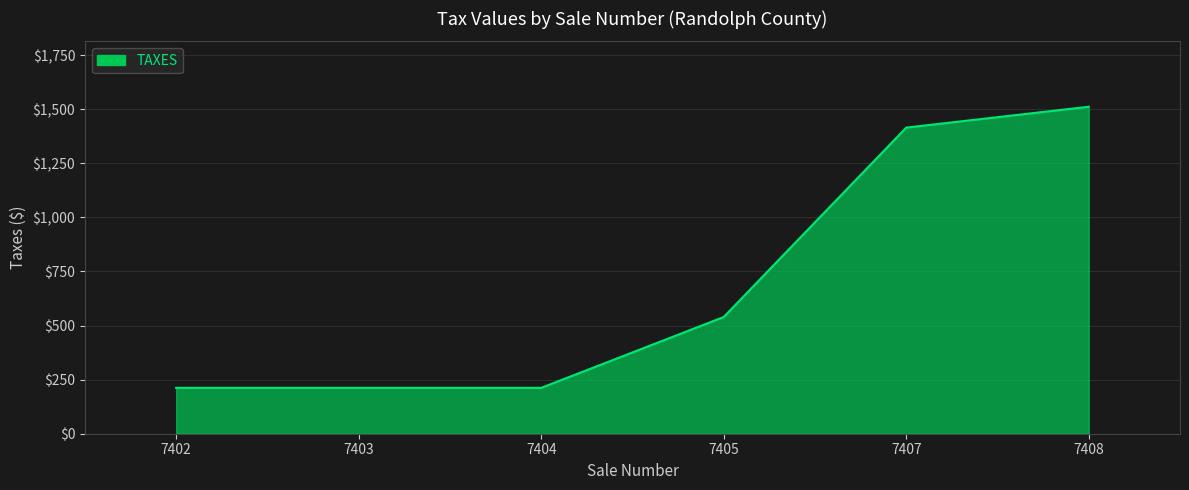

What is the maximum value shown in the chart?

1511.4